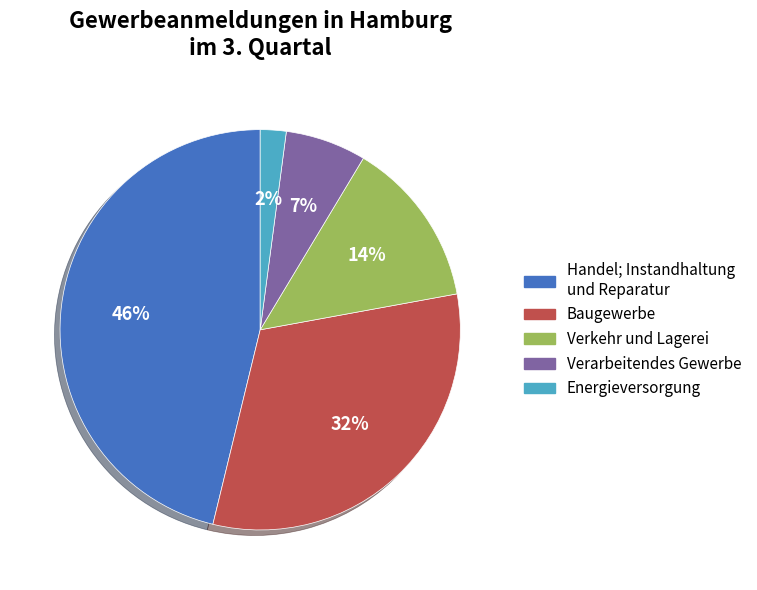

How many segments does this pie chart have?

5